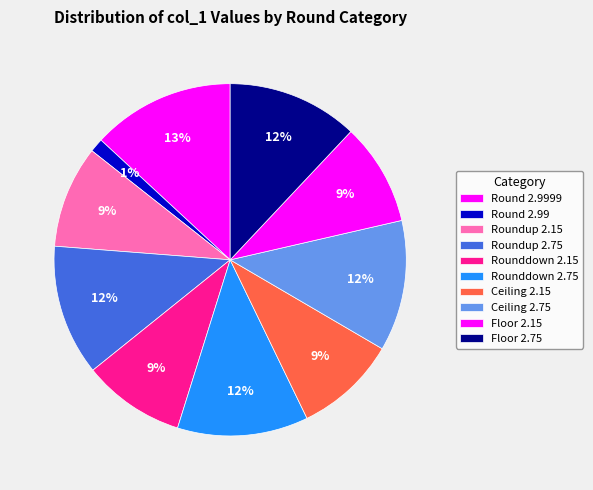

Count the number of slices in the pie.

10